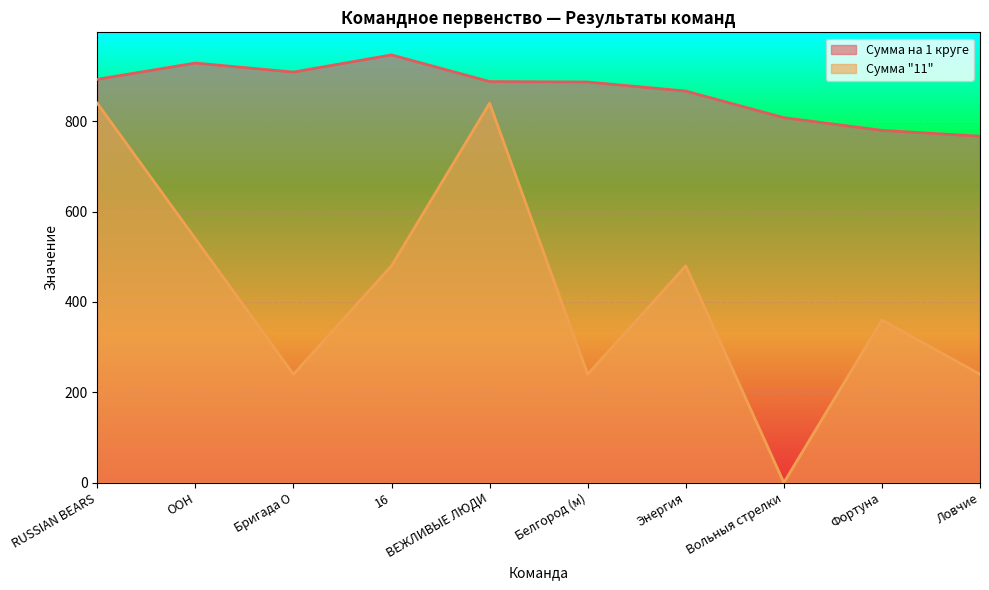

Reading right to left, transcribe all the data shown in this chart.

Сумма на 1 круге: Ловчие=767	Фортуна=780	Вольныя стрелки=808	Энергия=867	Белгород (м)=887	ВЕЖЛИВЫЕ ЛЮДИ=888	16=947	Бригада О=909	ООН=929	RUSSIAN BEARS=893
Сумма 11: Ловчие=240	Фортуна=360	Вольныя стрелки=0	Энергия=480	Белгород (м)=240	ВЕЖЛИВЫЕ ЛЮДИ=840	16=480	Бригада О=240	ООН=540	RUSSIAN BEARS=840